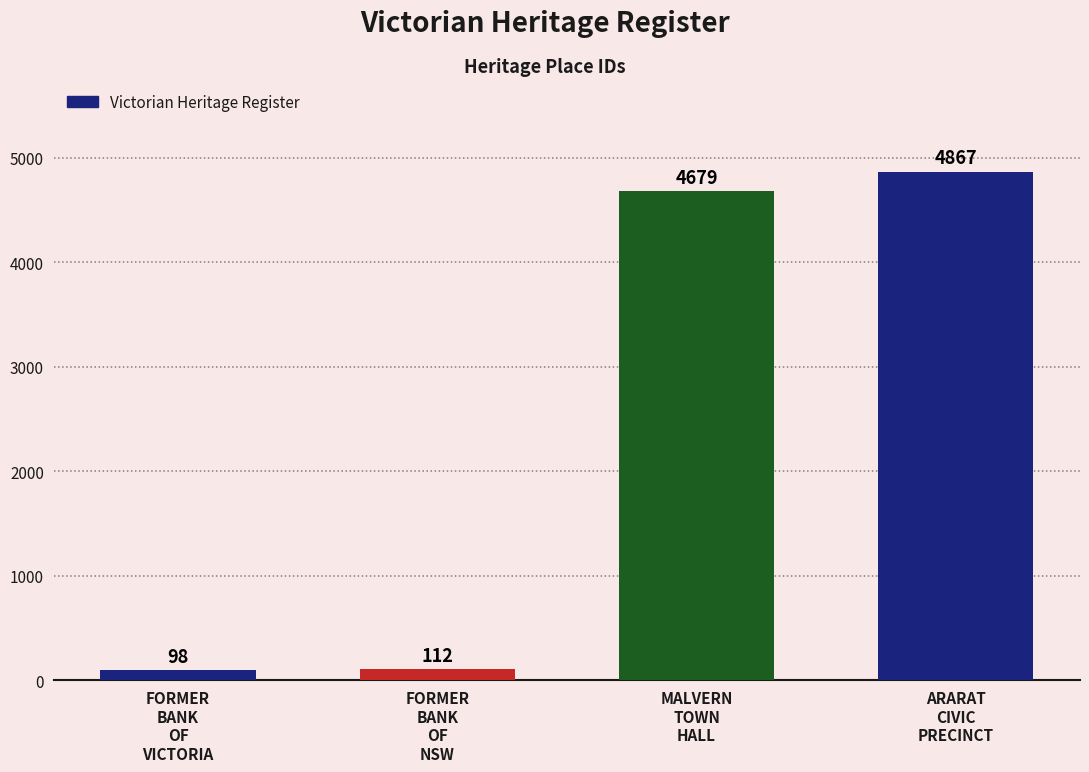

Reading left to right, list all the values displayed in this chart.

98	112	4679	4867